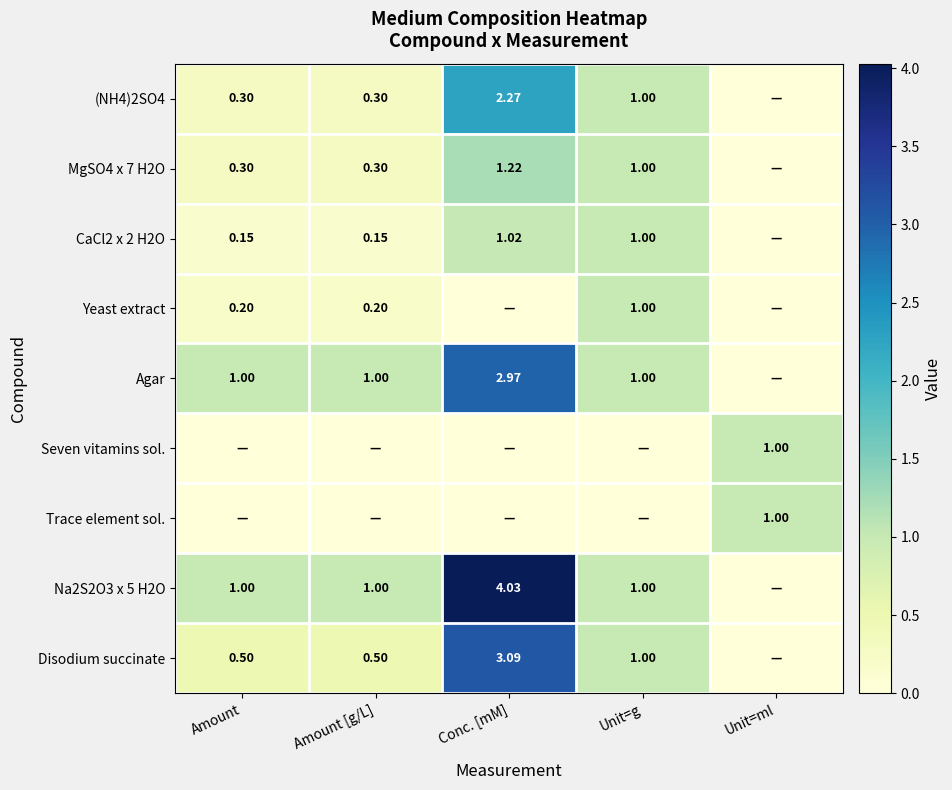

The MgSO4 x 7 H2O series shows 0.2 at Amount [g/L]. True or false?

False